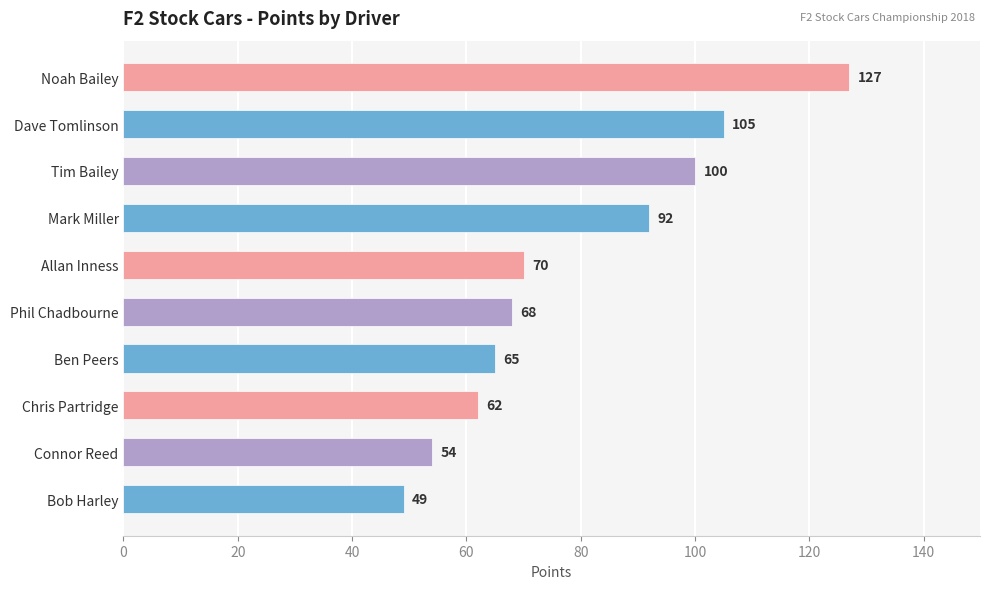

What position from the top is Tim Bailey?

3